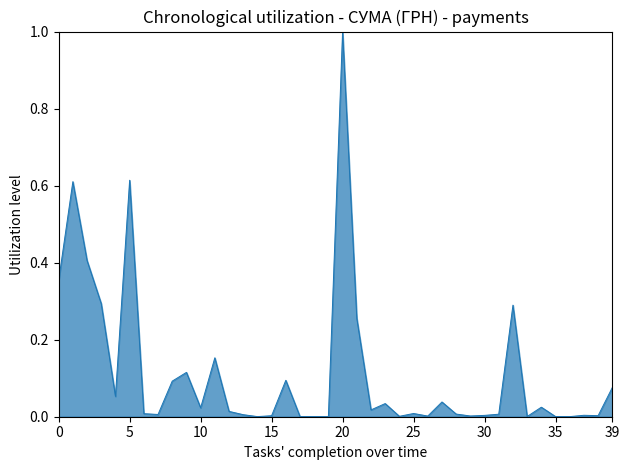

What is the maximum value shown in the chart?

1.0